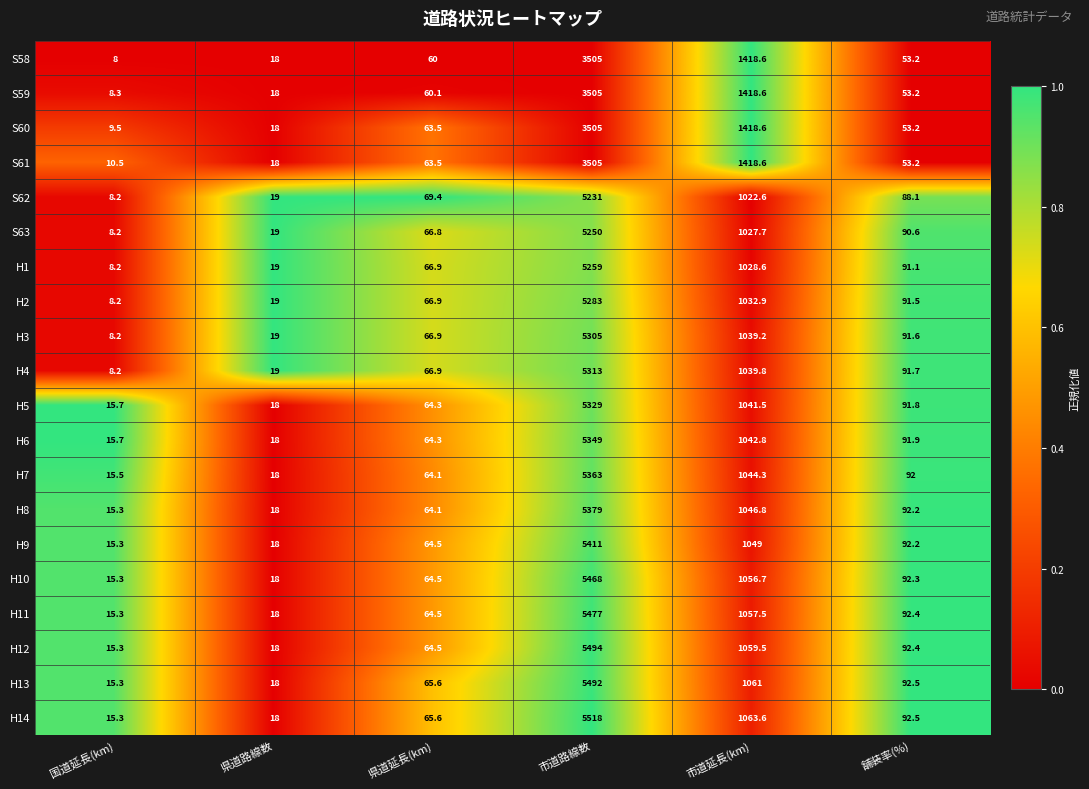

What is the sum of the H11 values at 国道延長(km) and 市道路線数?

5492.3